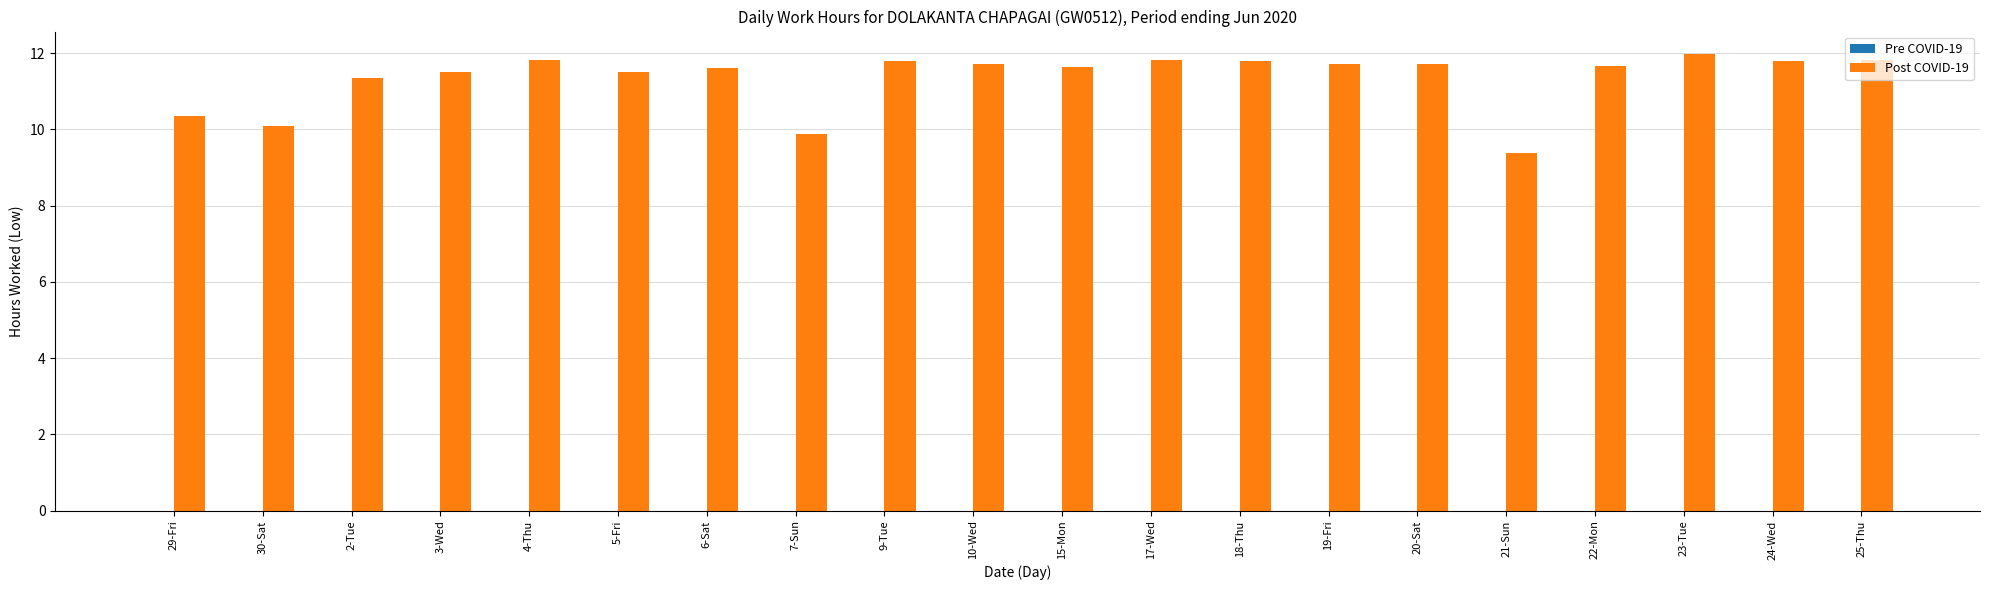

What is the sum of the values at 9-Tue and 5-Fri?

23.3